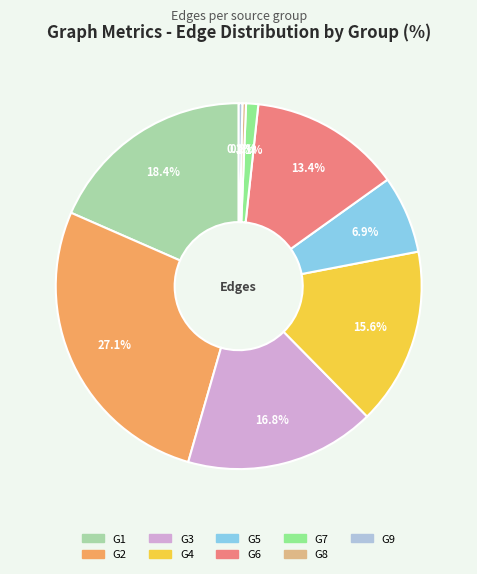

What percentage is NOT represented by G4?

84.4%